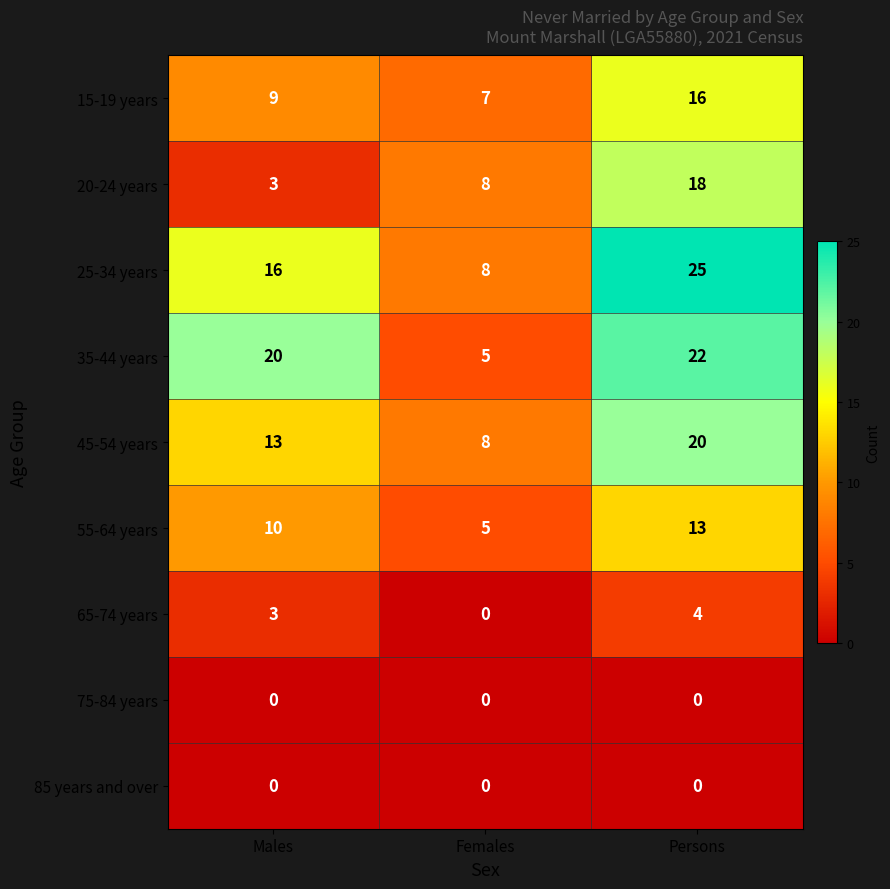

Between Males and Females, which series saw the biggest shift?

35-44 years